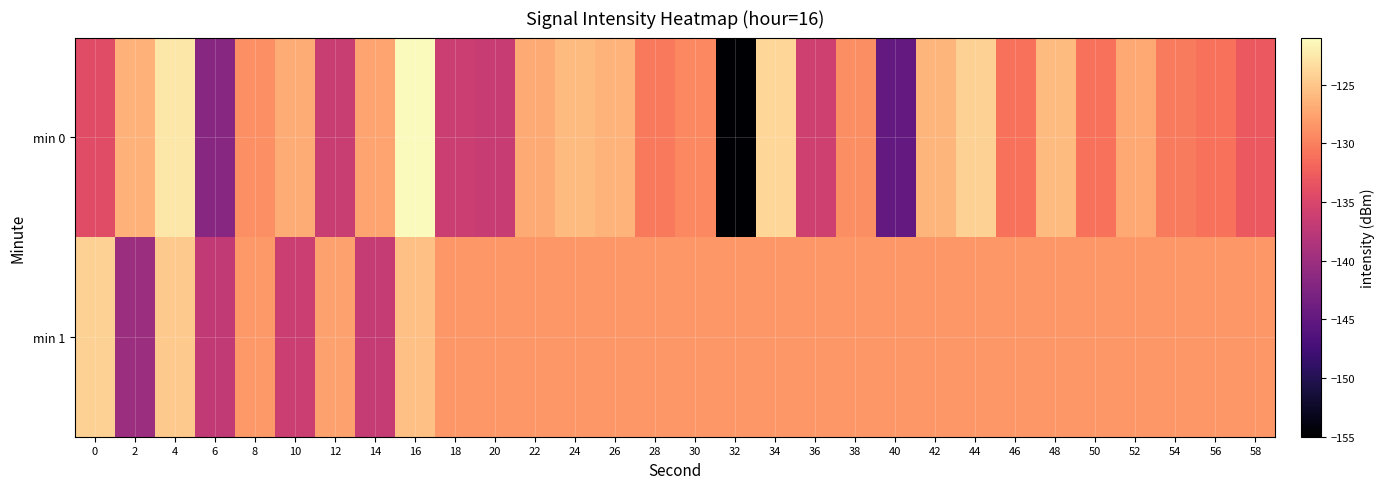

Which series has the largest total across all categories?

min 1